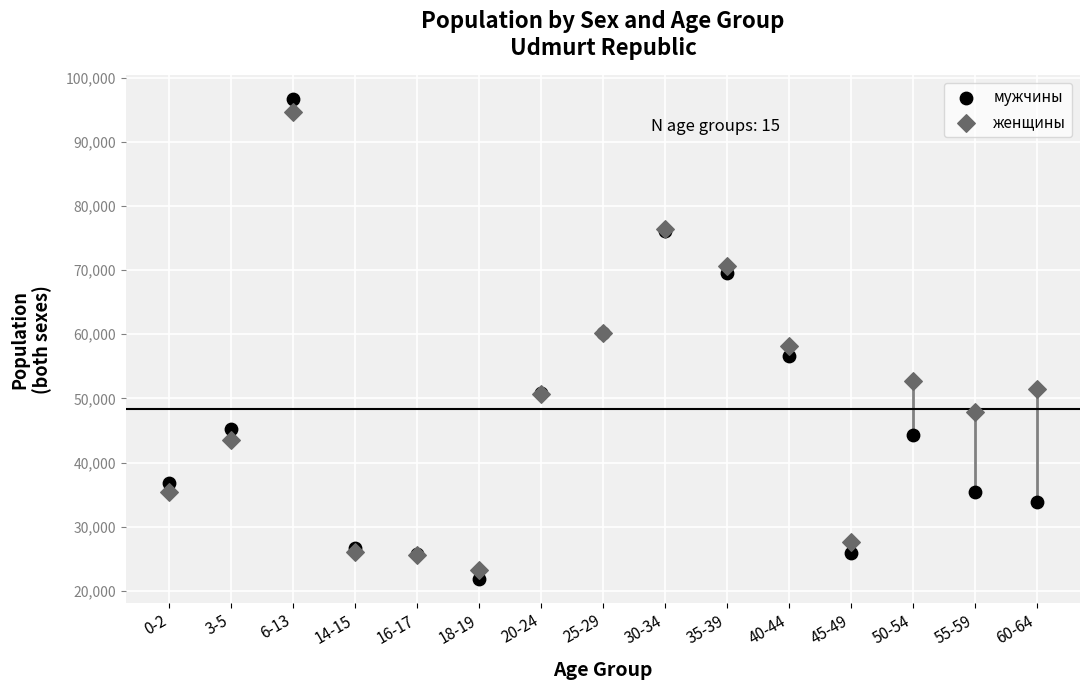

Which series has the widest spread of Y values?

мужчины